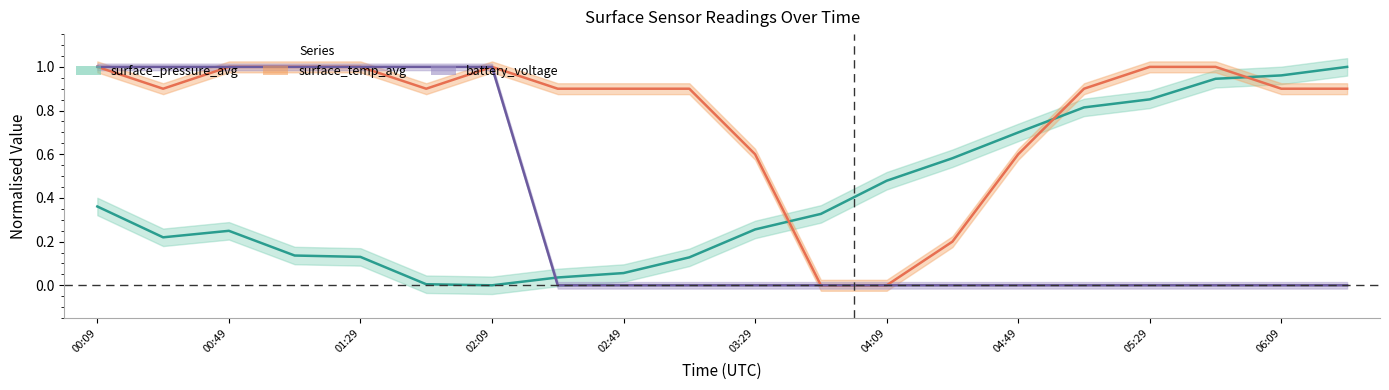

What is the value of the surface_pressure_avg point at the 1st from the left?

0.4